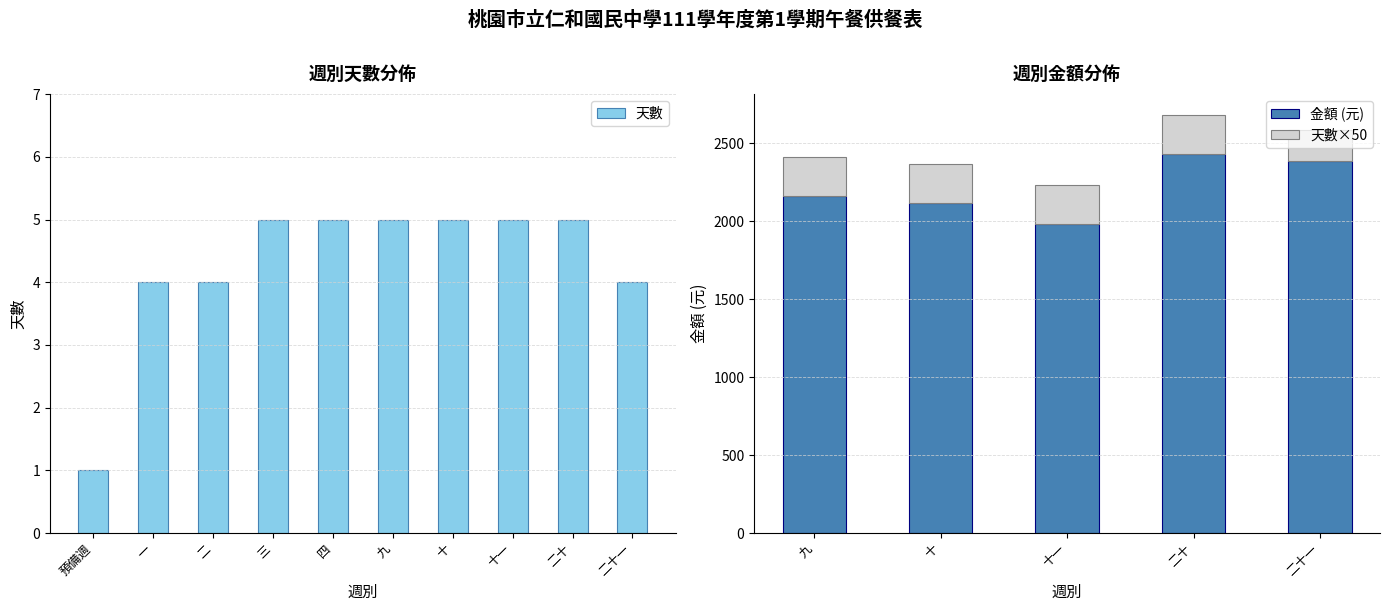

What is the sum of the 天數 values at 十 and 九?

10